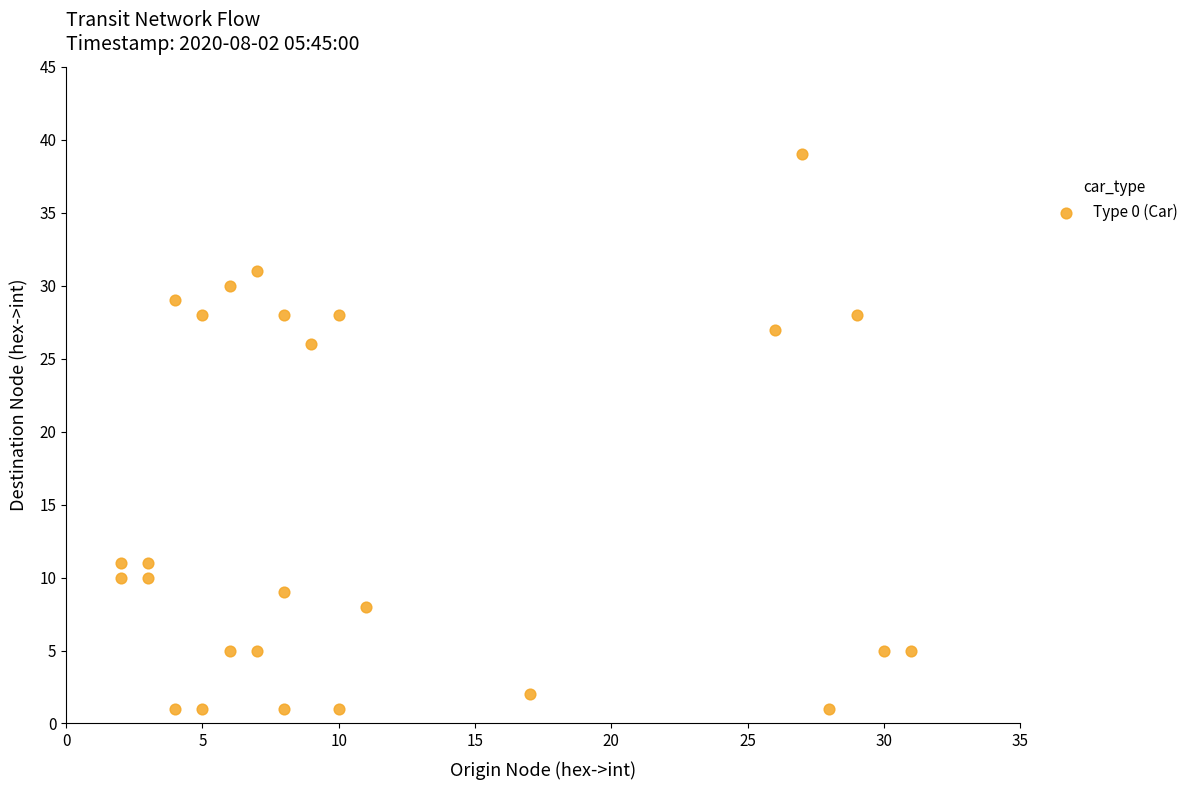

What Y value in the scatter plot is closest to 20?

26